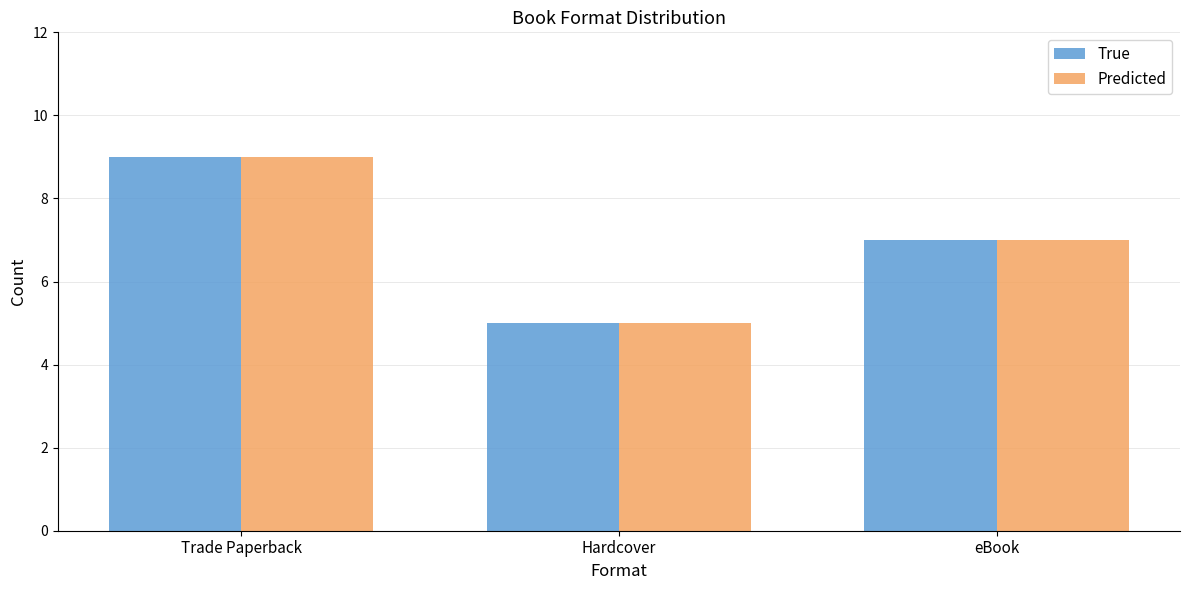

How many groups of bars are there?

3